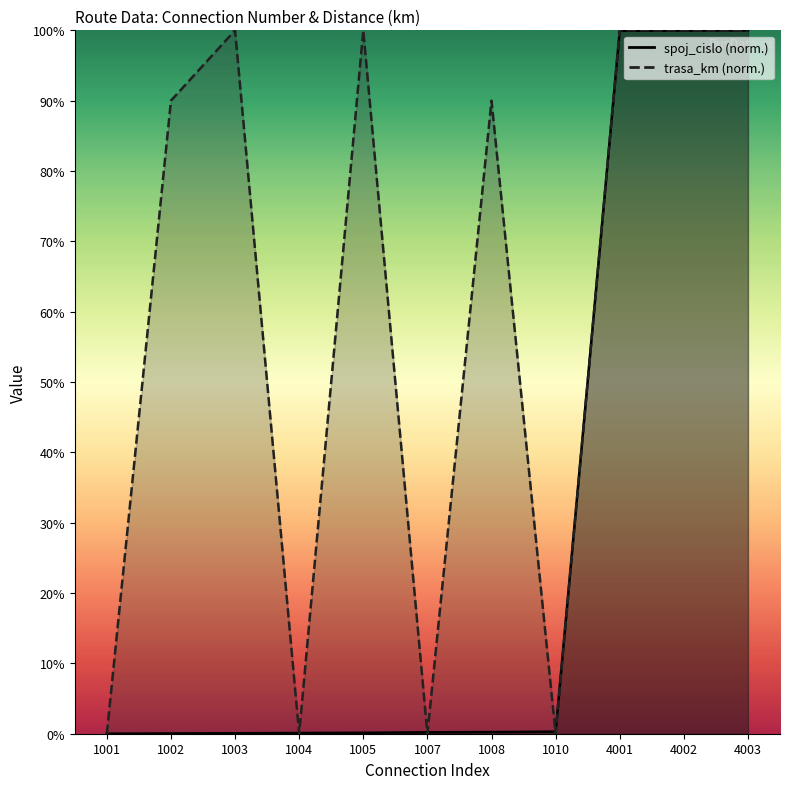

What is the difference between the second highest and minimum values in the trasa_km series?

100.0